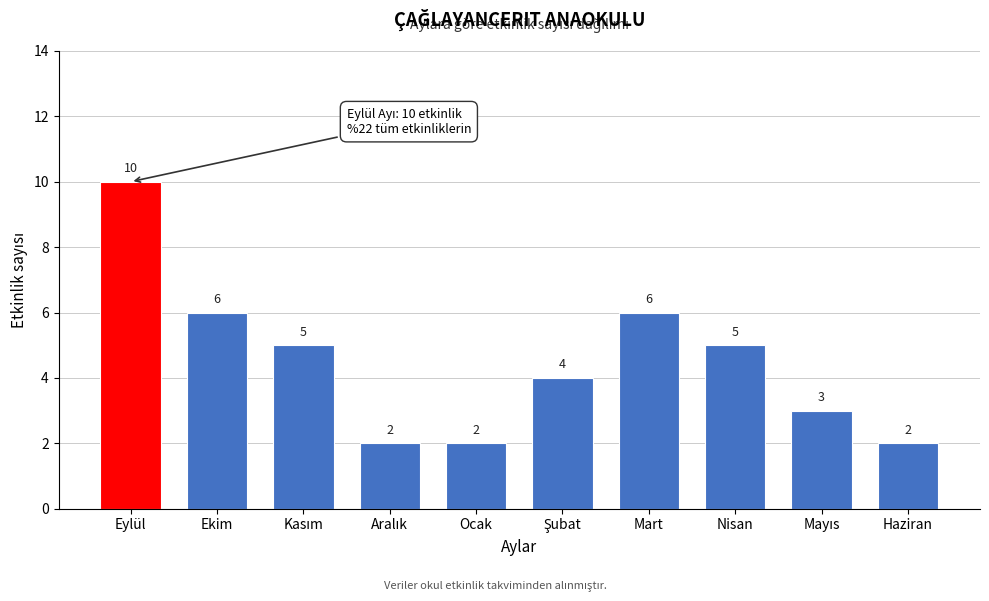

Reading right to left, extract all data points from this chart.

2	3	5	6	4	2	2	5	6	10